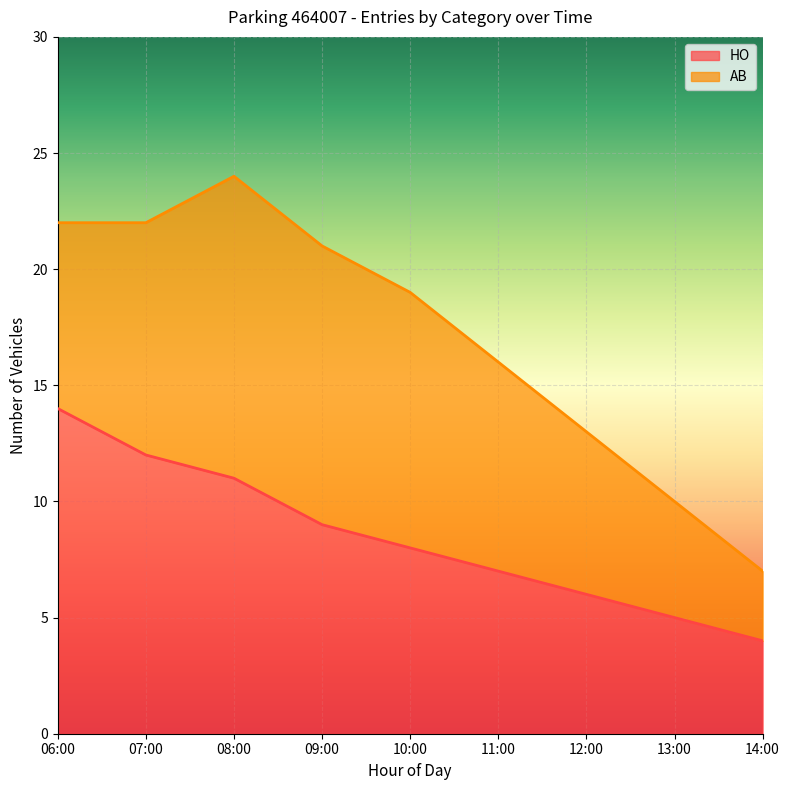

How many lines are shown in the chart?

2